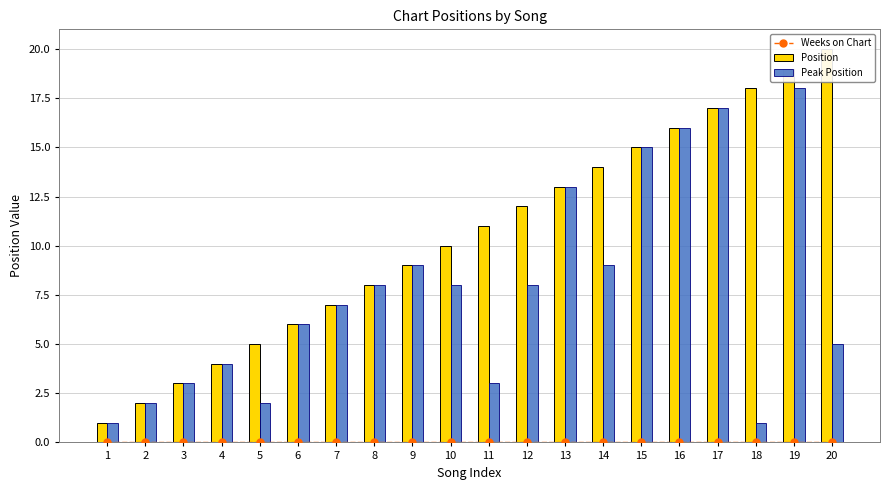

At 4, list the series in order from largest to smallest.

Position, Peak Position, Weeks on Chart